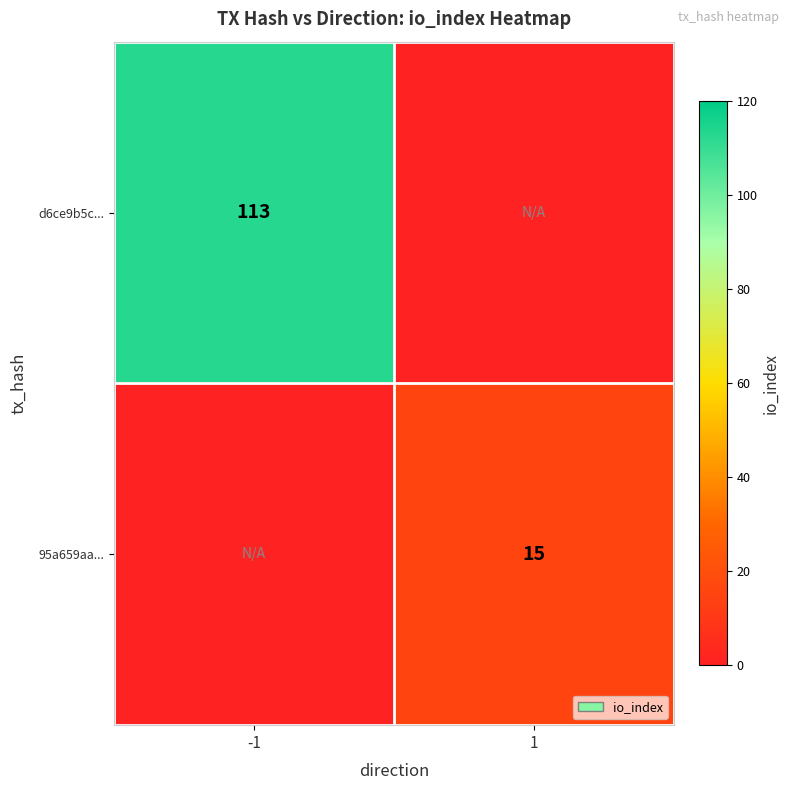

The d6ce9b5c... series shows 113 at -1. True or false?

True